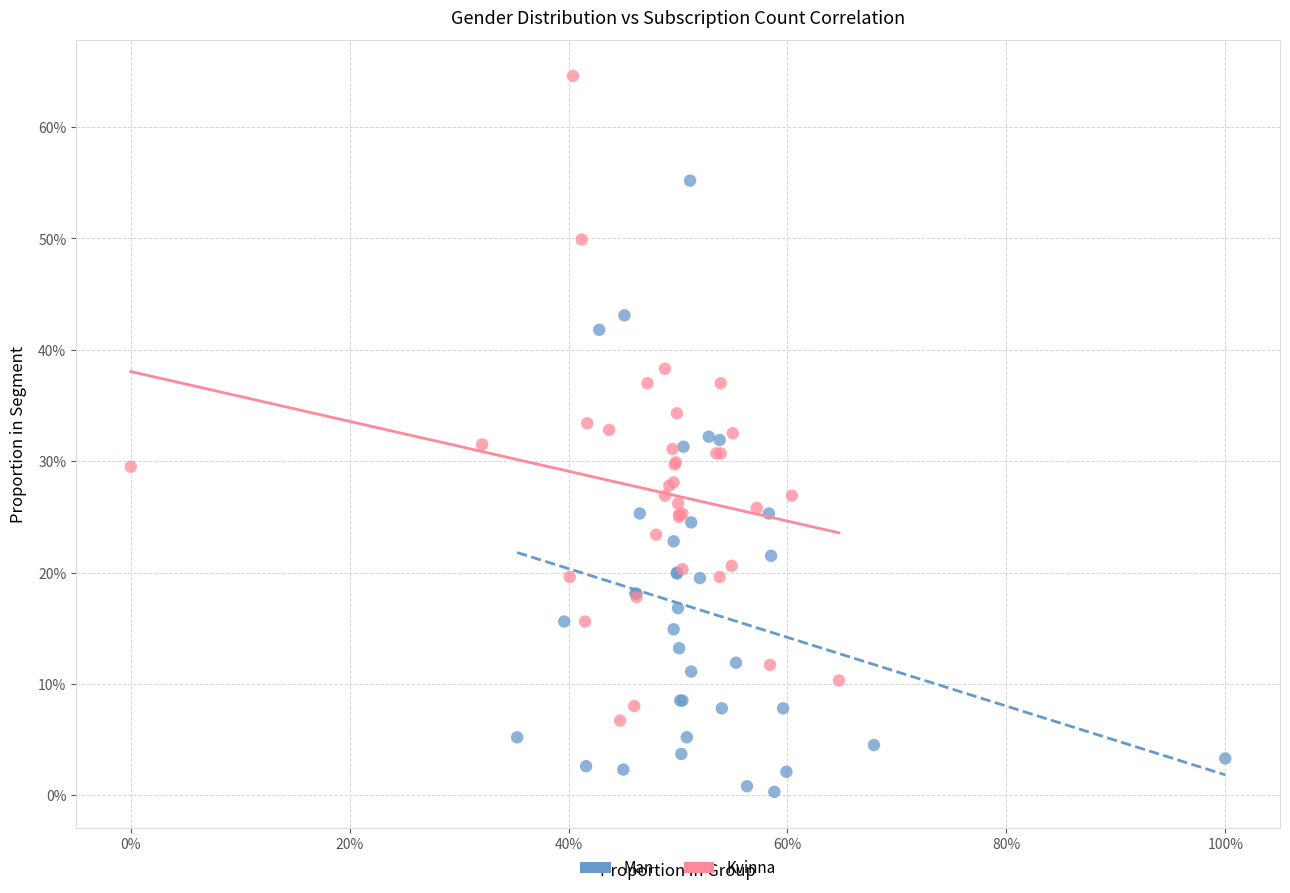

What are all the series names shown in the legend?

Man, Kvinna